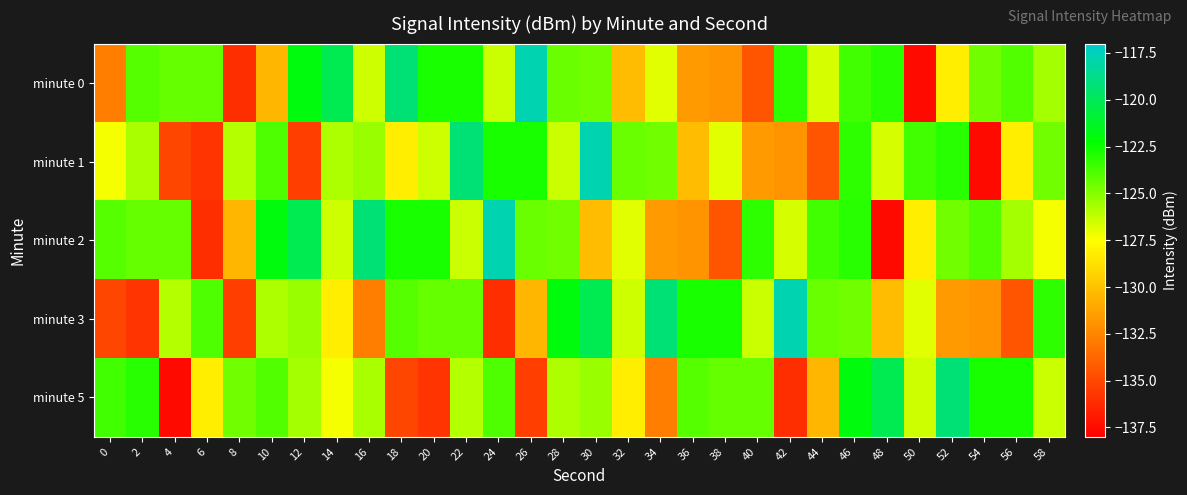

Reading right to left, list all the values displayed in this chart.

minute 0: 58=-125.7	56=-123.9	54=-124.6	52=-128.2	50=-137.6	48=-123.2	46=-123.6	44=-126.7	42=-123.2	40=-134.5	38=-131.9	36=-131.7	34=-126.8	32=-130.2	30=-124.6	28=-124.4	26=-117.8	24=-126.4	22=-122.7	20=-122.8	18=-119.2	16=-126.5	14=-120.1	12=-121.9	10=-130.5	8=-136.1	6=-124.3	4=-124.4	2=-124.0	0=-132.8
minute 1: 58=-124.6	56=-128.2	54=-137.6	52=-123.2	50=-123.6	48=-126.7	46=-123.2	44=-134.5	42=-131.9	40=-131.7	38=-126.8	36=-130.2	34=-124.6	32=-124.4	30=-117.8	28=-126.4	26=-122.7	24=-122.8	22=-119.2	20=-126.5	18=-128.2	16=-125.4	14=-125.8	12=-135.5	10=-123.8	8=-126.0	6=-135.9	4=-135.1	2=-125.8	0=-127.3
minute 2: 58=-127.3	56=-125.7	54=-123.9	52=-124.6	50=-128.2	48=-137.6	46=-123.2	44=-123.6	42=-126.7	40=-123.2	38=-134.5	36=-131.9	34=-131.7	32=-126.8	30=-130.2	28=-124.6	26=-124.4	24=-117.8	22=-126.4	20=-122.7	18=-122.8	16=-119.2	14=-126.5	12=-120.1	10=-121.9	8=-130.5	6=-136.1	4=-124.3	2=-124.4	0=-124.0
minute 3: 58=-123.2	56=-134.5	54=-131.9	52=-131.7	50=-126.8	48=-130.2	46=-124.6	44=-124.4	42=-117.8	40=-126.4	38=-122.7	36=-122.8	34=-119.2	32=-126.5	30=-120.1	28=-121.9	26=-130.5	24=-136.1	22=-124.3	20=-124.4	18=-124.0	16=-132.8	14=-128.2	12=-125.4	10=-125.8	8=-135.5	6=-123.8	4=-126.0	2=-135.9	0=-135.1
minute 5: 58=-126.4	56=-122.7	54=-122.8	52=-119.2	50=-126.5	48=-120.1	46=-121.9	44=-130.5	42=-136.1	40=-124.3	38=-124.4	36=-124.0	34=-132.8	32=-128.2	30=-125.4	28=-125.8	26=-135.5	24=-123.8	22=-126.0	20=-135.9	18=-135.1	16=-125.8	14=-127.3	12=-125.7	10=-123.9	8=-124.6	6=-128.2	4=-137.6	2=-123.2	0=-123.6